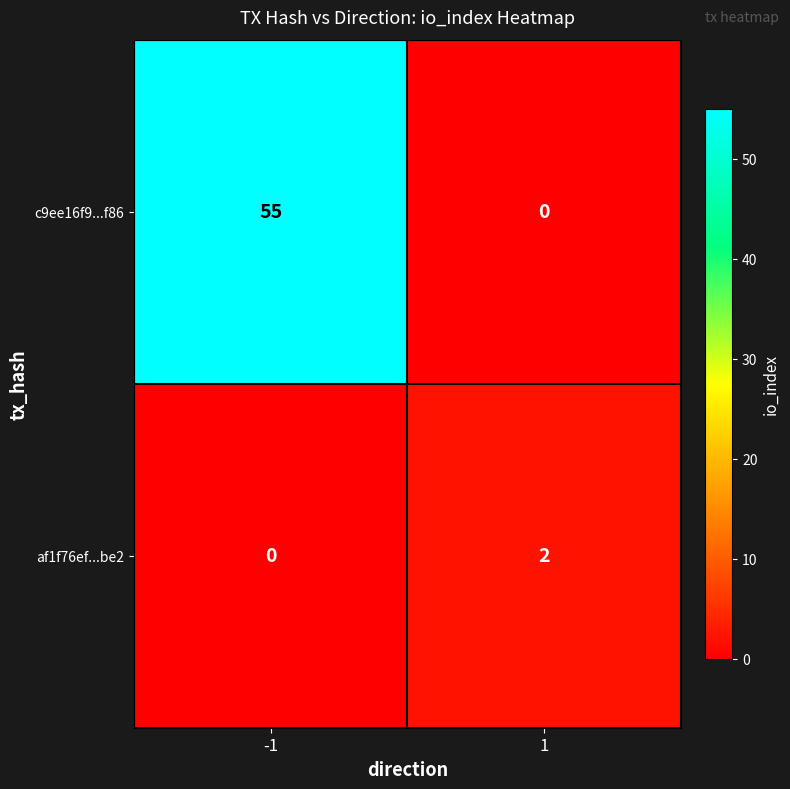

Rank the series by their maximum value, from lowest to highest.

af1f76ef...be2, c9ee16f9...f86